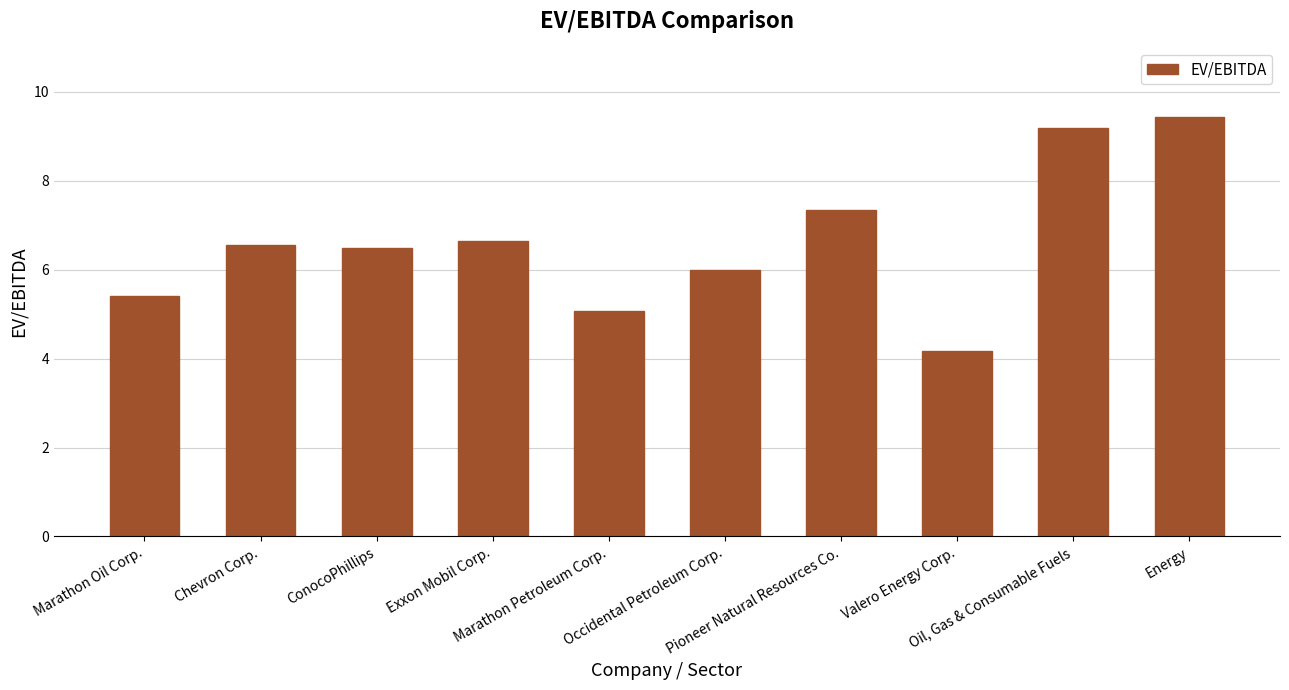

How many bars are there in total?

10